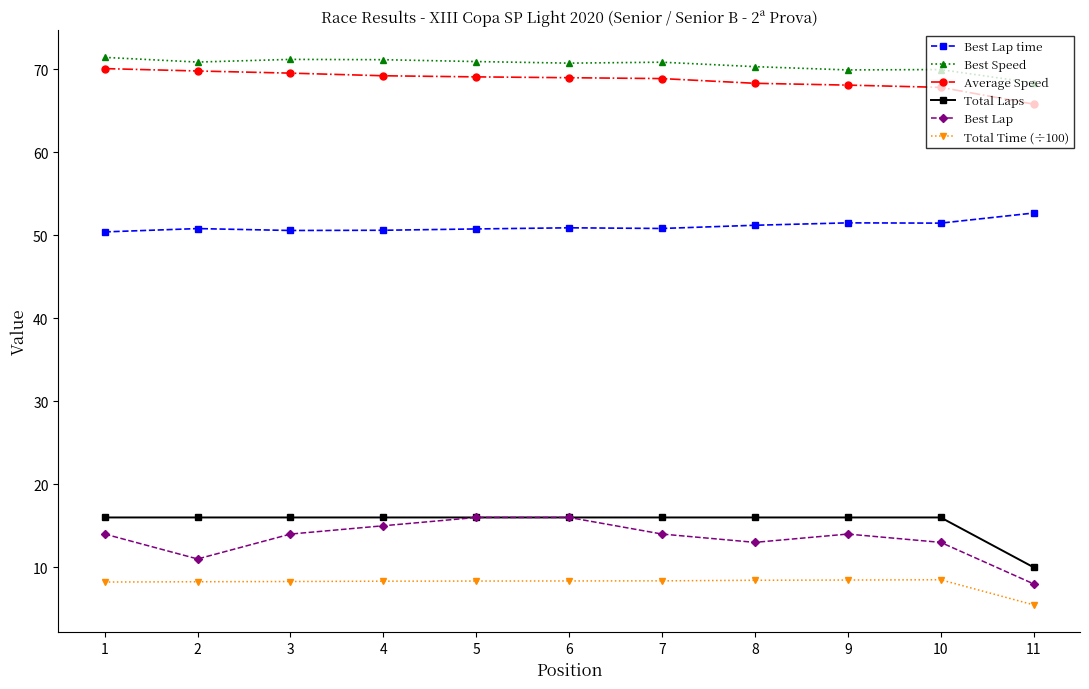

Does the chart display data point markers on the line(s)?

Yes